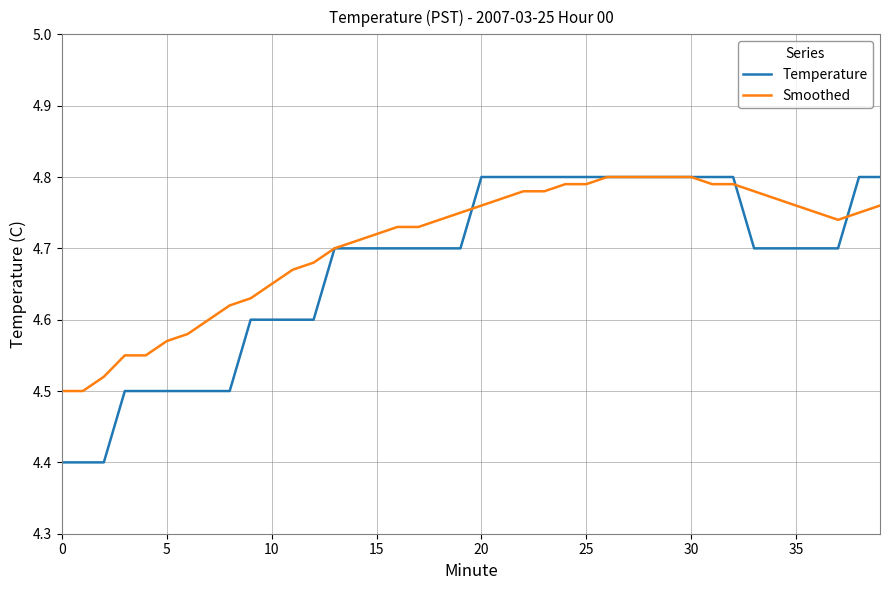

Which series has the widest spread of values?

Temperature